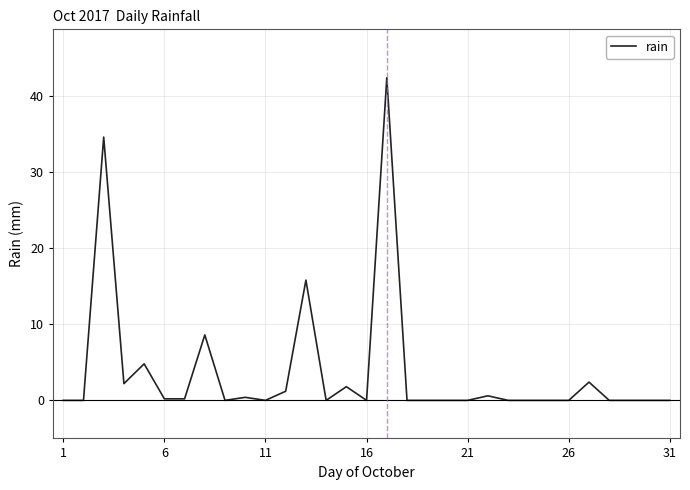

What is the difference between the maximum and minimum values?

42.4